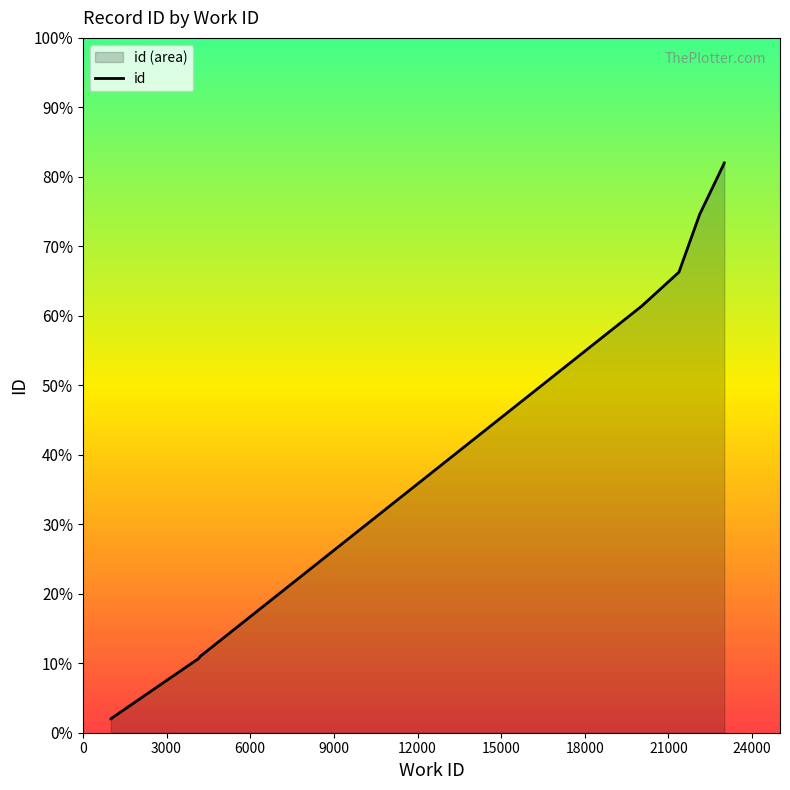

What is the difference between the values at 24000 and 18000?

1849.8